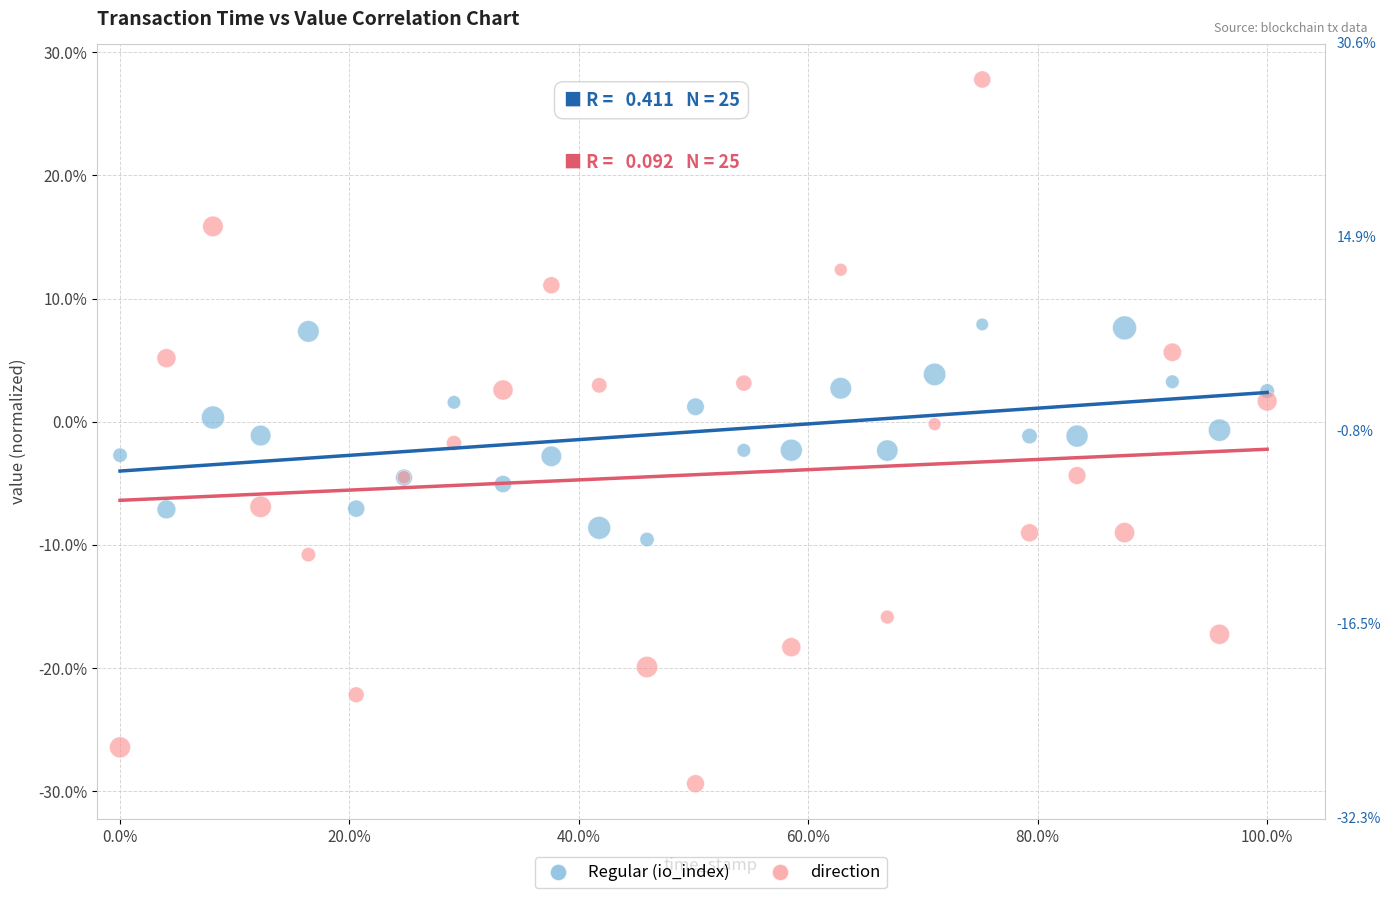

What are all the series names shown in the legend?

Regular (io_index), direction